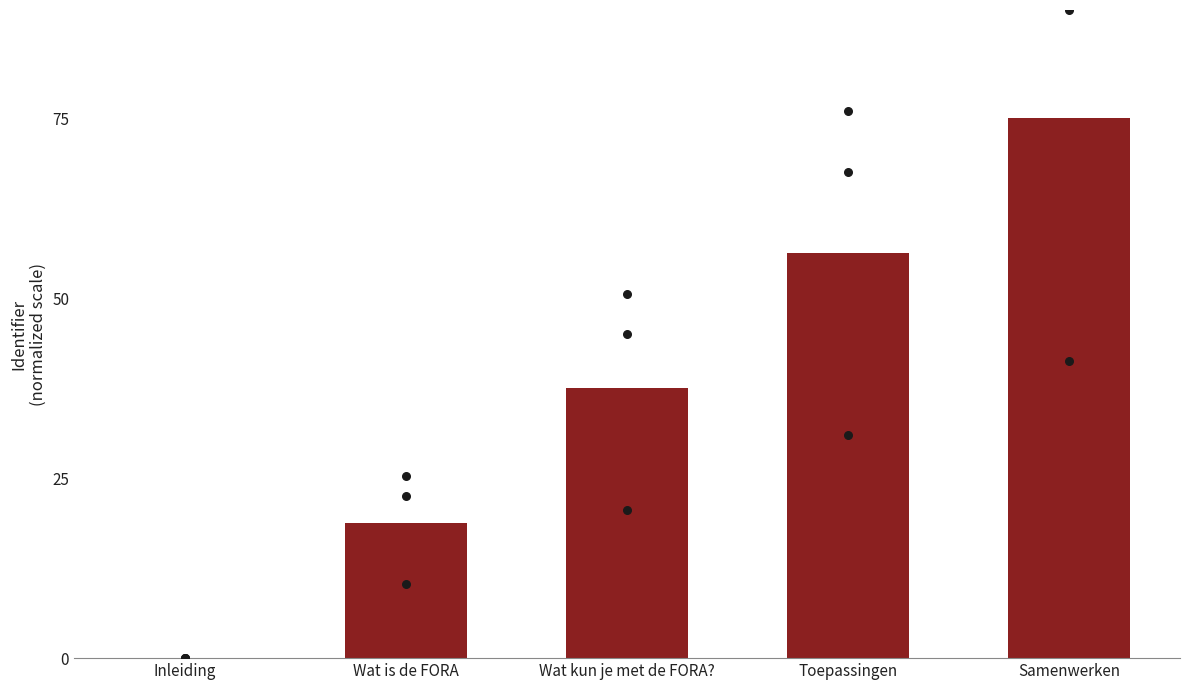

Between Inleiding and Wat is de FORA, which is larger?

Wat is de FORA